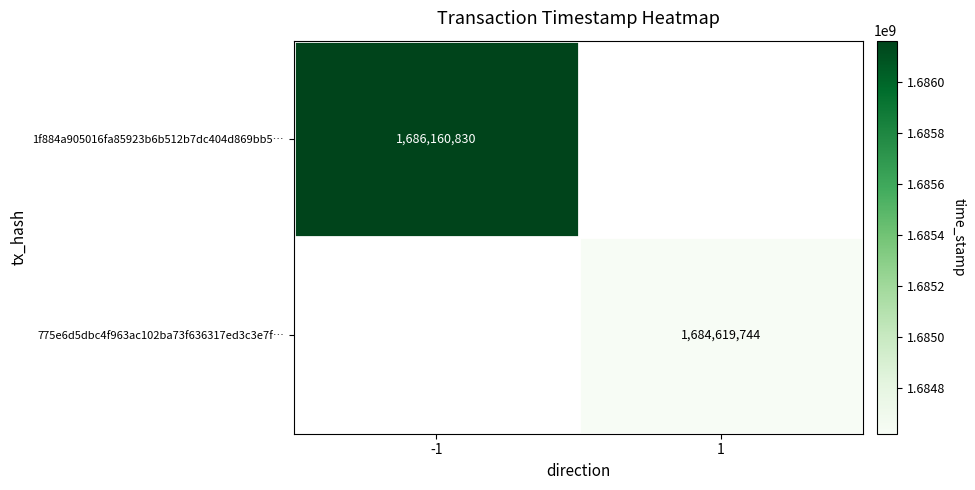

The 1f884a905016fa85923b6b512b7dc404d869bb5… series shows 960177331 at -1. True or false?

False